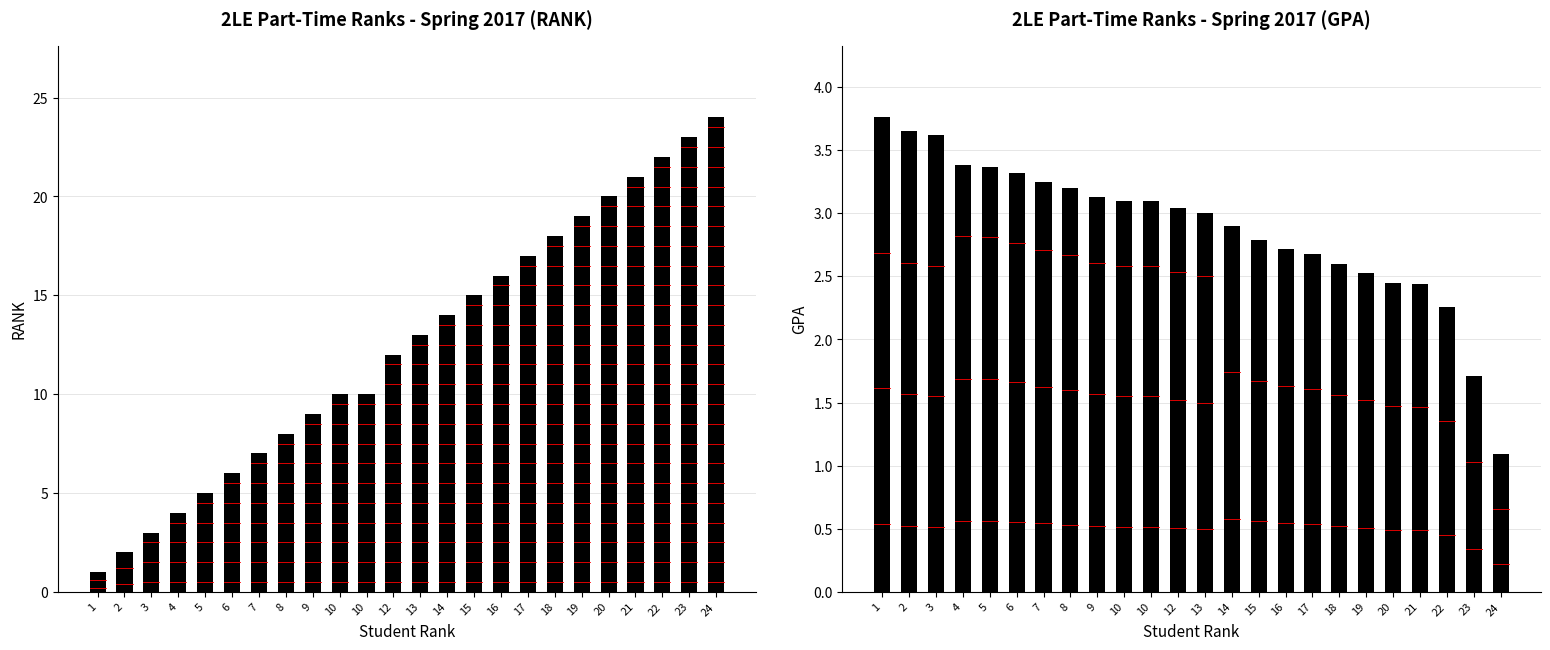

Which series has the widest spread of values?

RANK